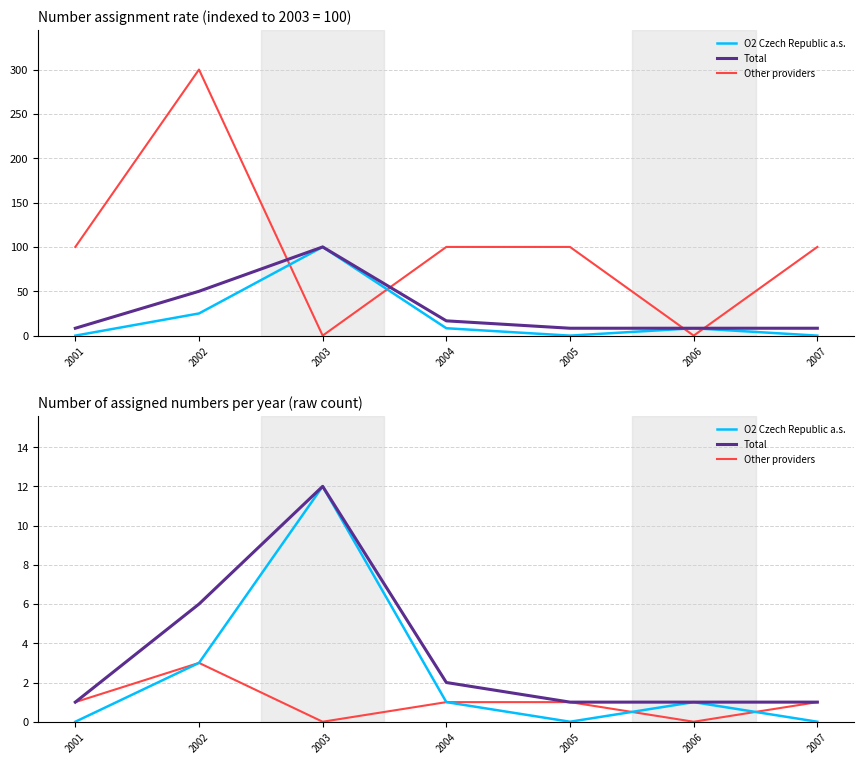

Is it true that Other providers equals 1 at 2001?

False